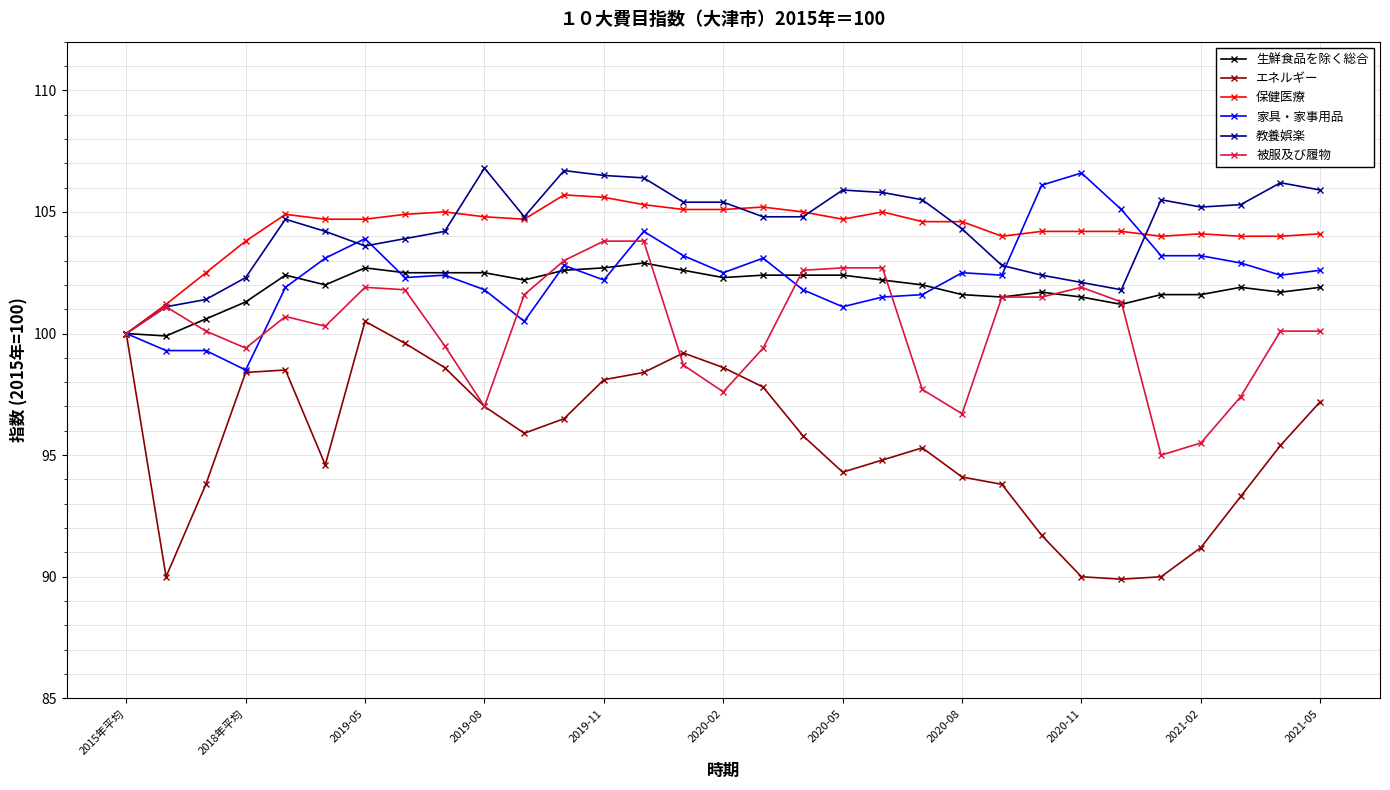

What is the value of the 生鮮食品を除く総合 point at the 8th from the left?

102.5